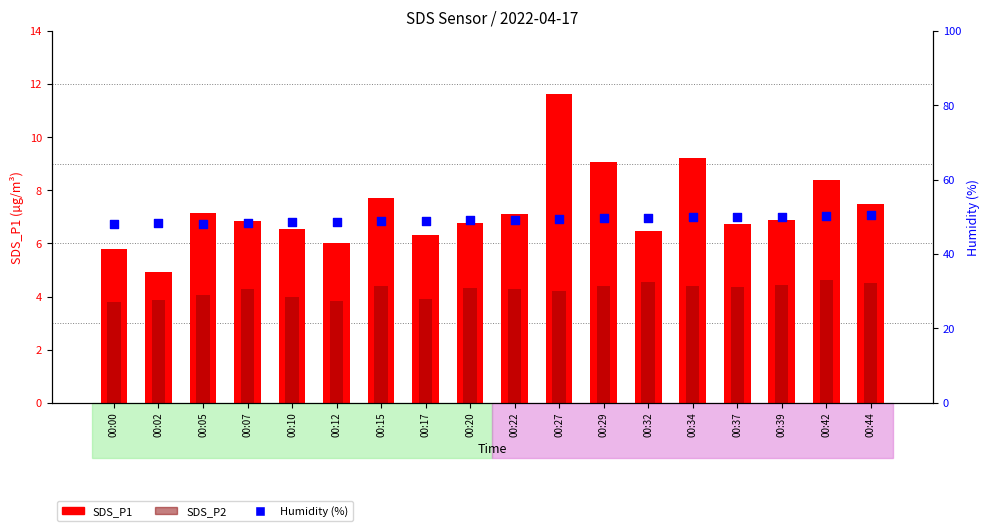

At which category is the sum across all series the highest?

00:27